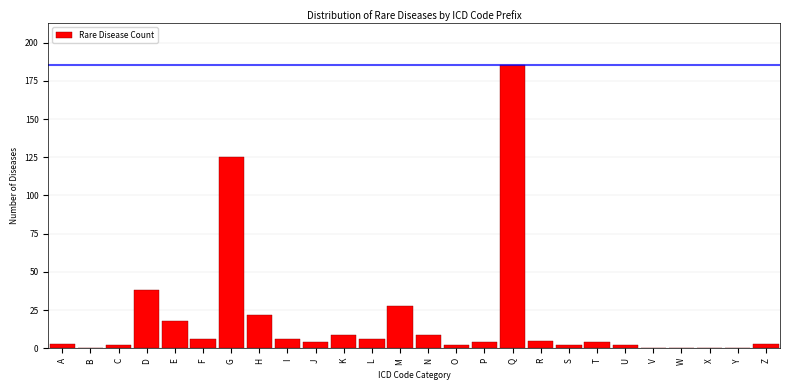

Reading left to right, what are all the values shown in this chart?

A=3	B=0	C=2	D=38	E=18	F=6	G=125	H=22	I=6	J=4	K=9	L=6	M=28	N=9	O=2	P=4	Q=185	R=5	S=2	T=4	U=2	V=0	W=0	X=0	Y=0	Z=3